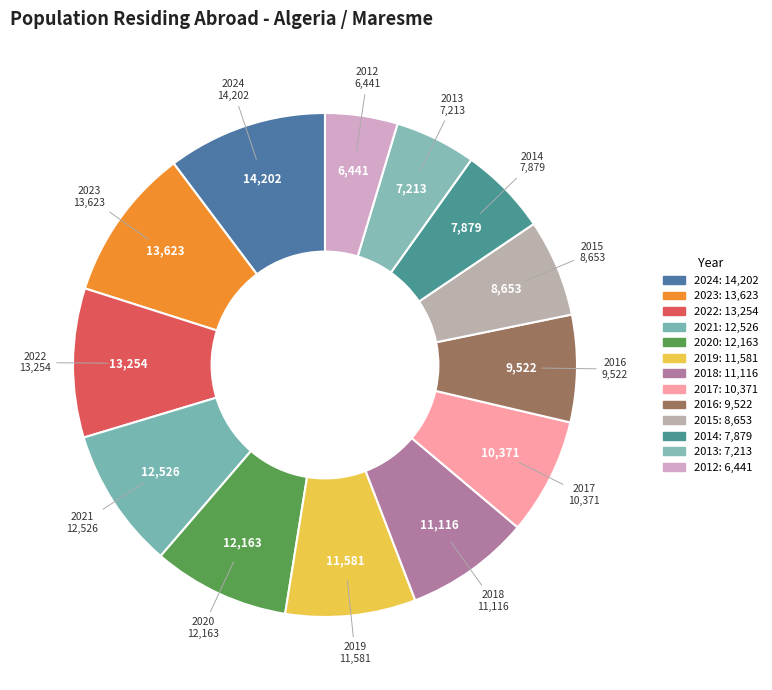

How many slices are in this pie chart?

13